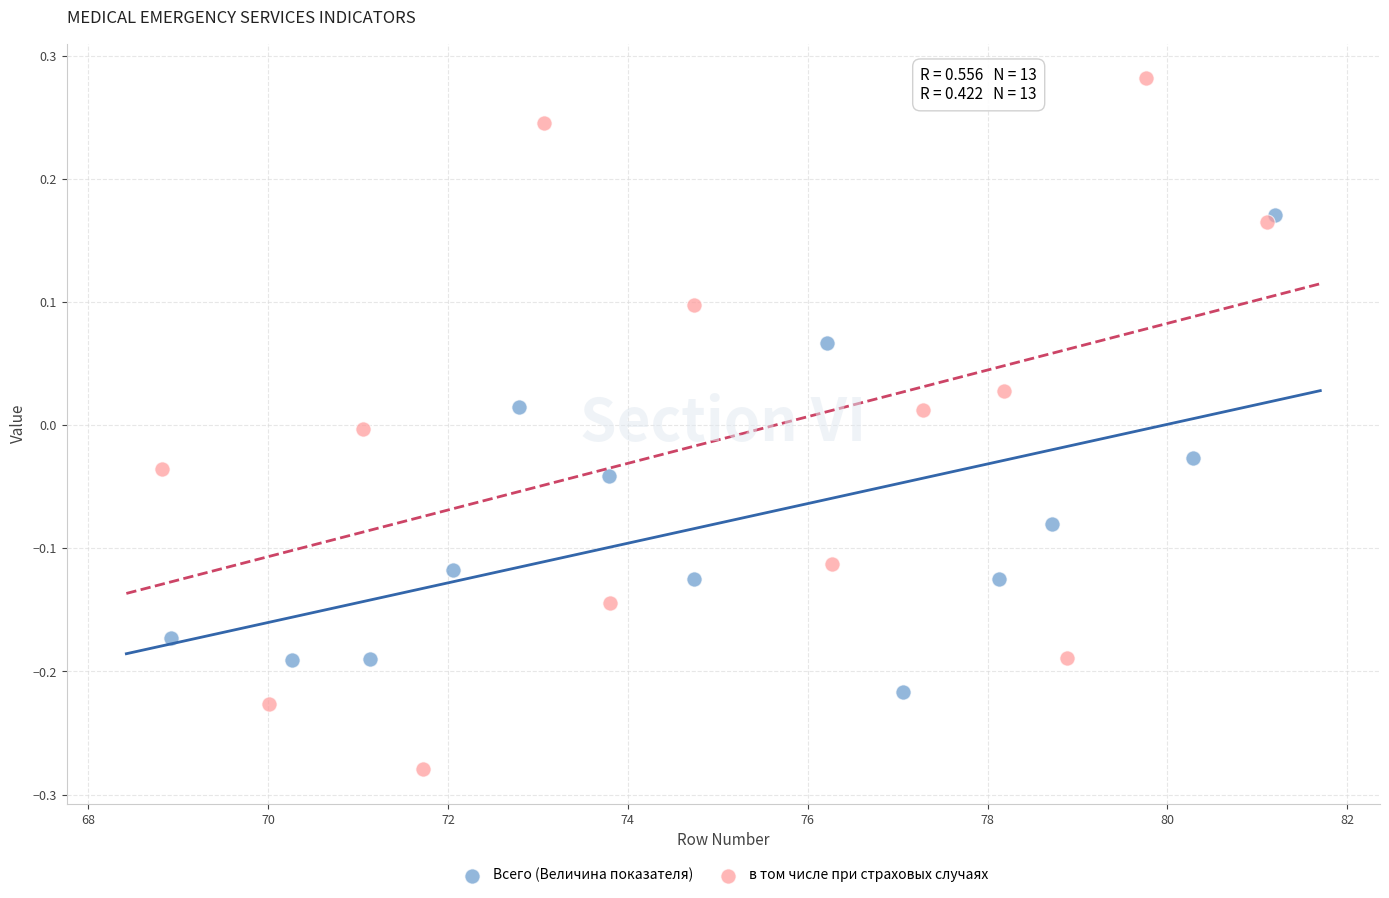

Which series reaches the minimum Y coordinate?

в том числе при страховых случаях